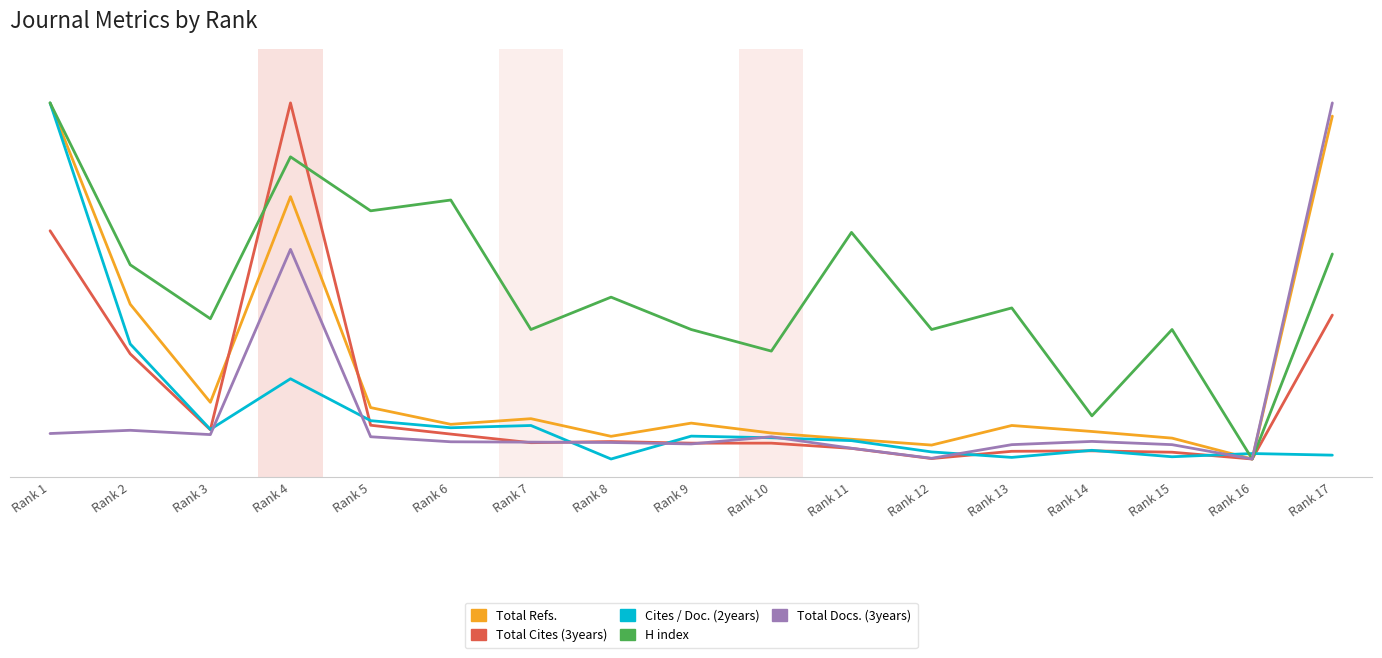

What is the difference between the highest and lowest values at Rank 6?

67.9